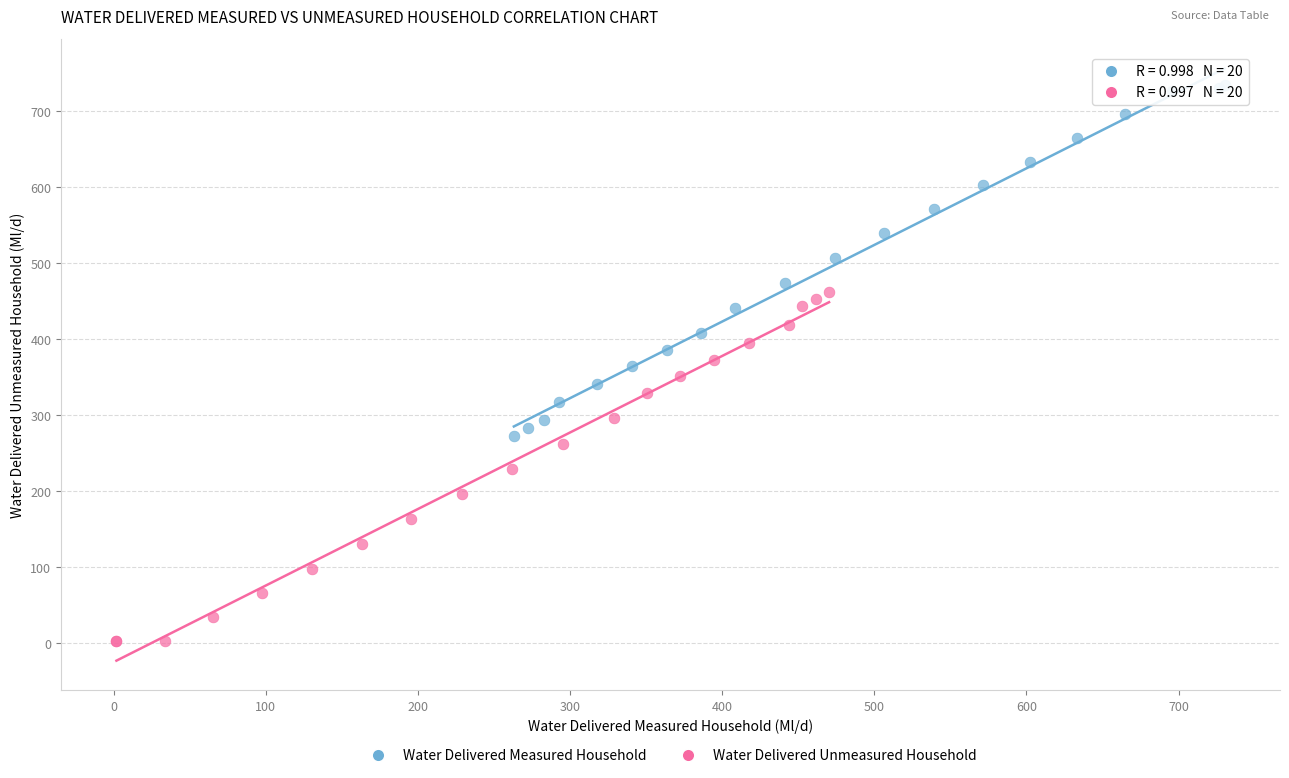

Which series contains the lowest Y value?

Water Delivered Unmeasured Household